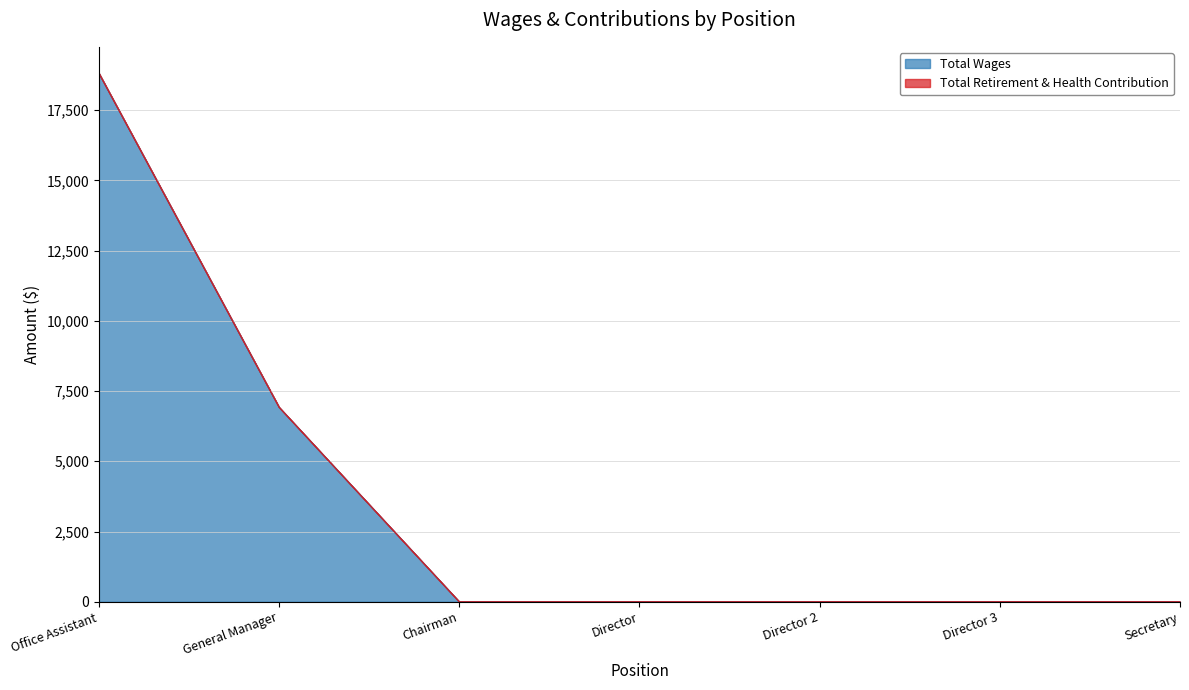

Which category has the highest value in the Total Wages series?

Office Assistant